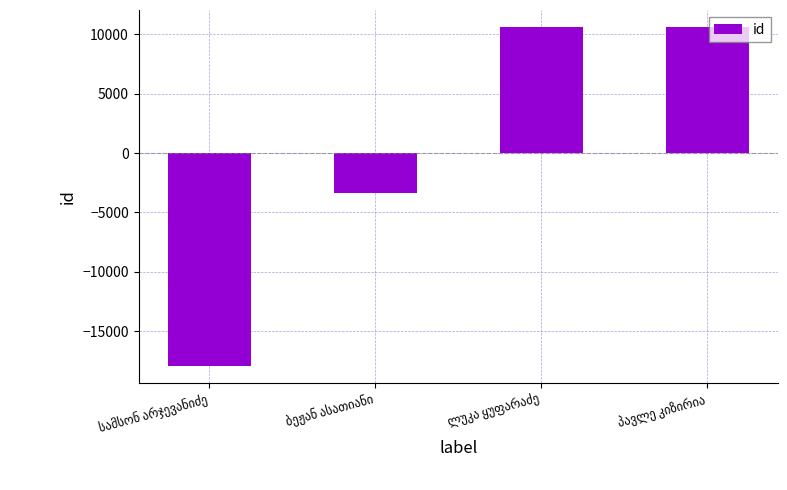

What is the difference between the second highest and minimum values?

28532.0